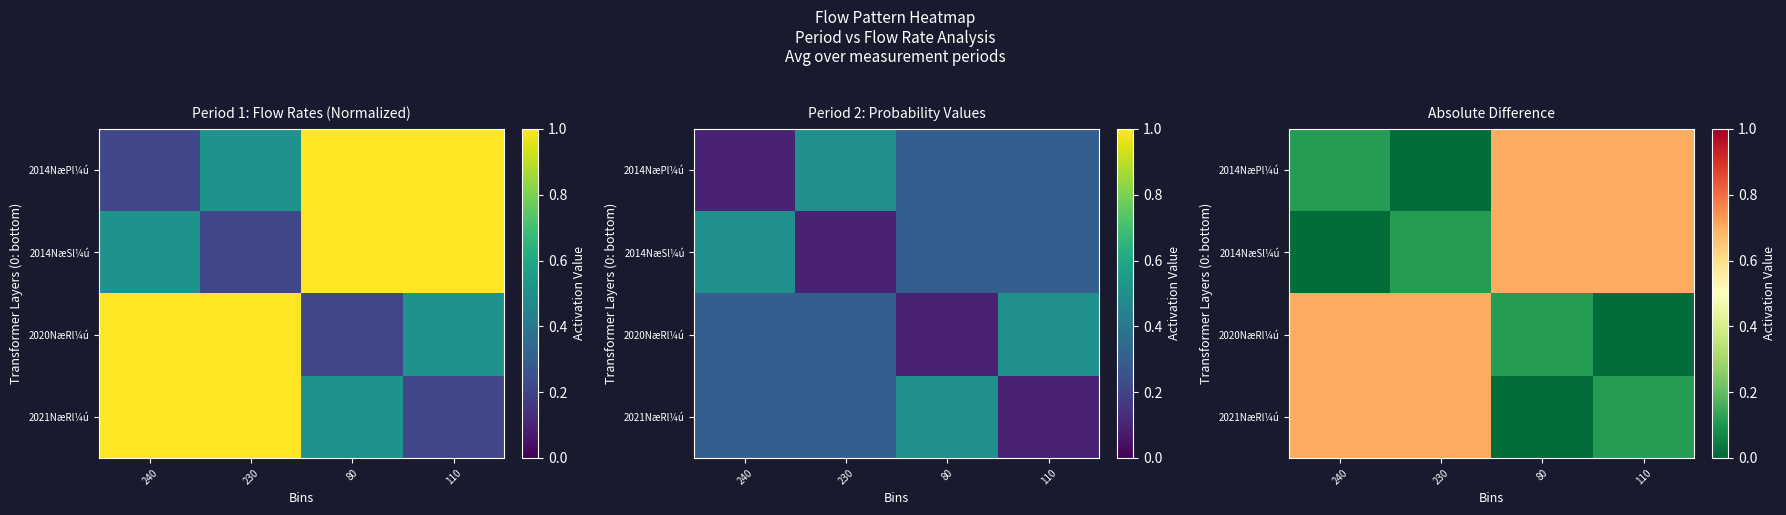

What is the sum of the 2021NæRl¼ú values at 230 and 80?

0.7